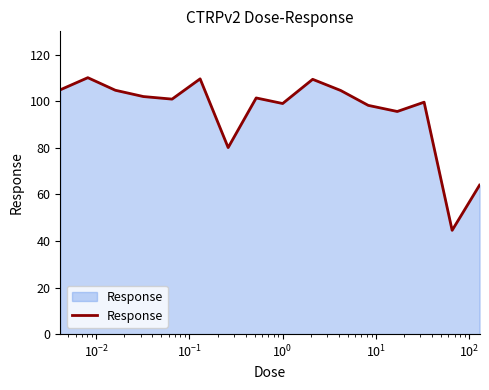

True or false: there are more than 2 points higher than both neighbors.

True